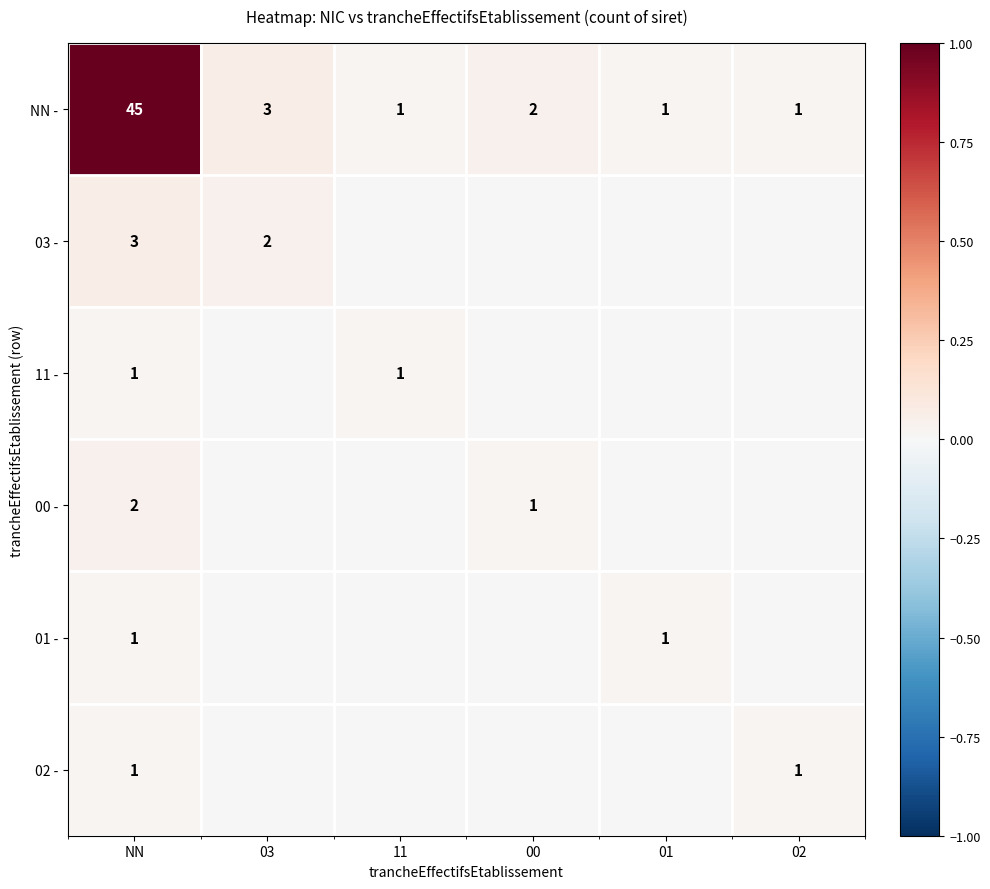

What is the spread (max minus min) of values at NN?

44